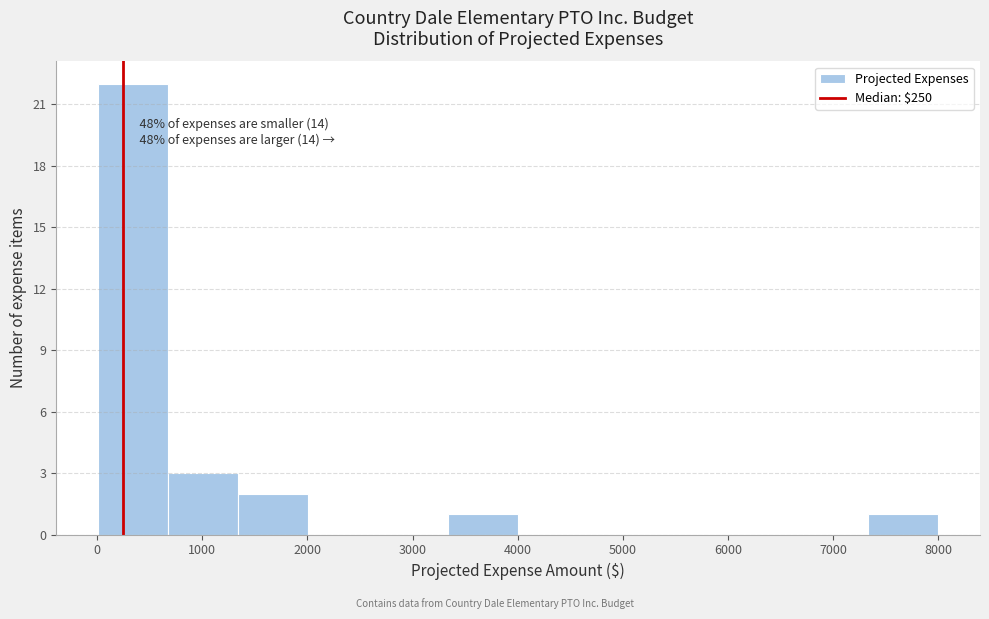

Over which range of the x-axis is the bar tallest?

0 to 700